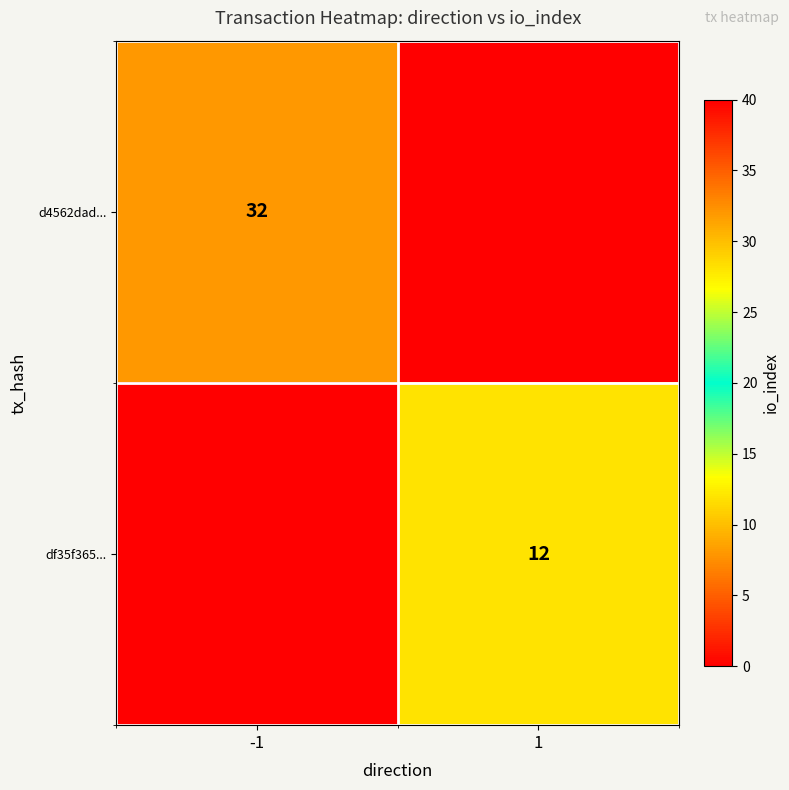

The d4562dad... series shows 32 at -1. True or false?

True